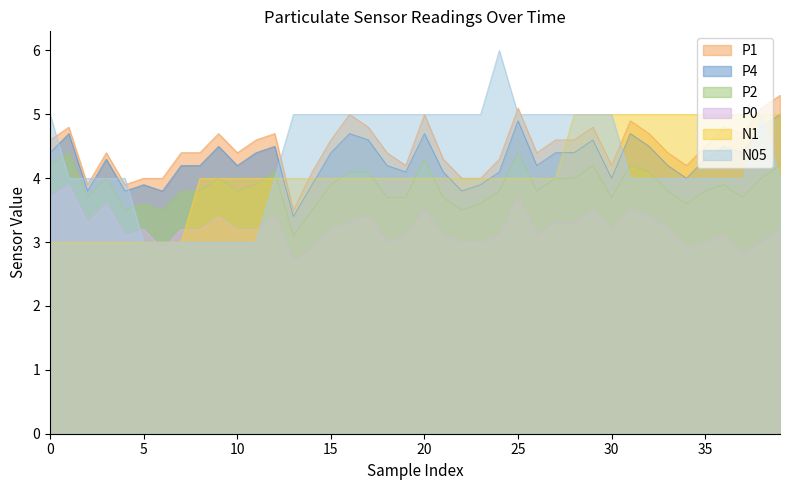

Which series has the widest spread of values?

N05